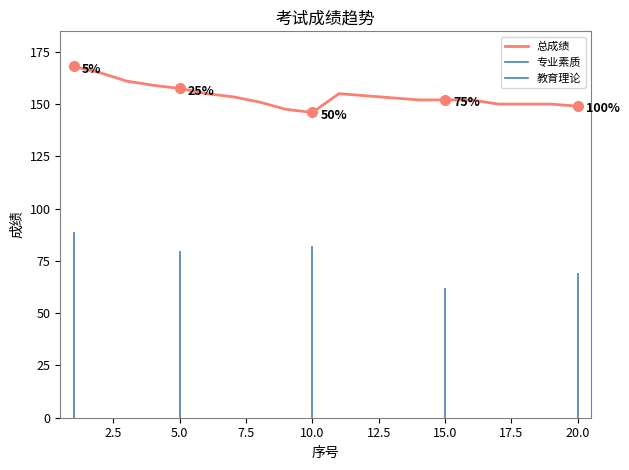

What is the maximum value for 总成绩?

168.0